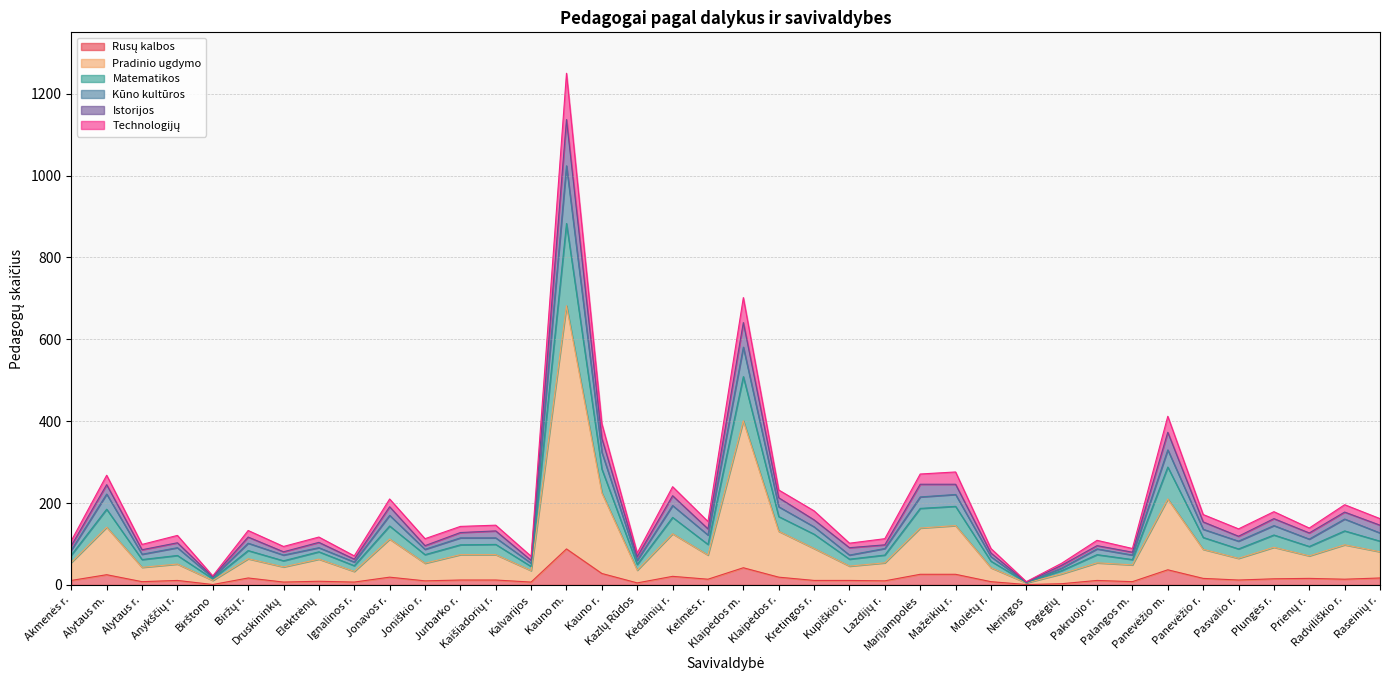

What position from the right is Molėtų r.?

12